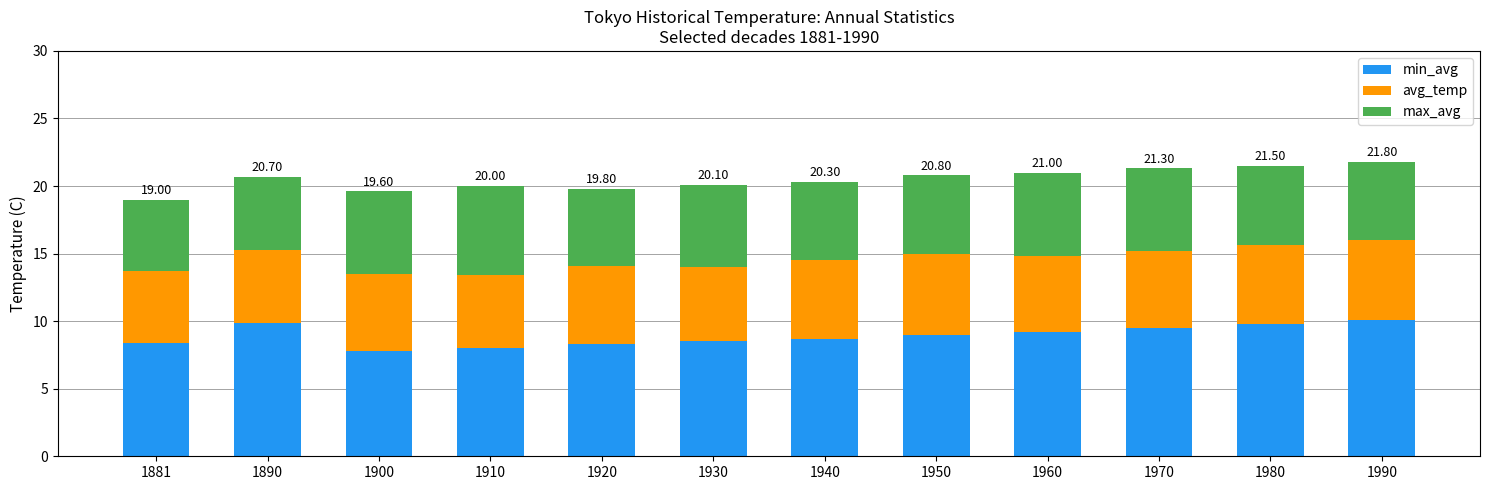

What is the difference between the min_avg values at 1881 and 1900?

0.6